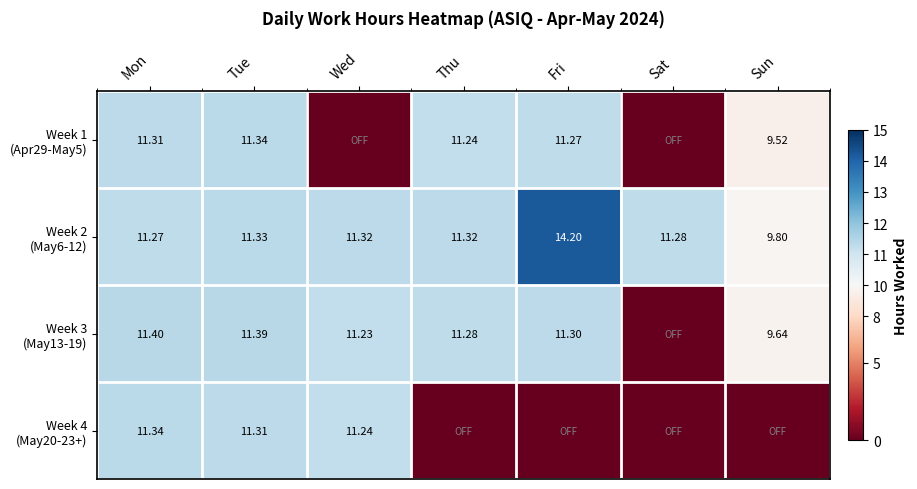

Rank the series by their average value, from highest to lowest.

Week 2 (May6-12), Week 3 (May13-19), Week 1 (Apr29-May5), Week 4 (May20-23+)